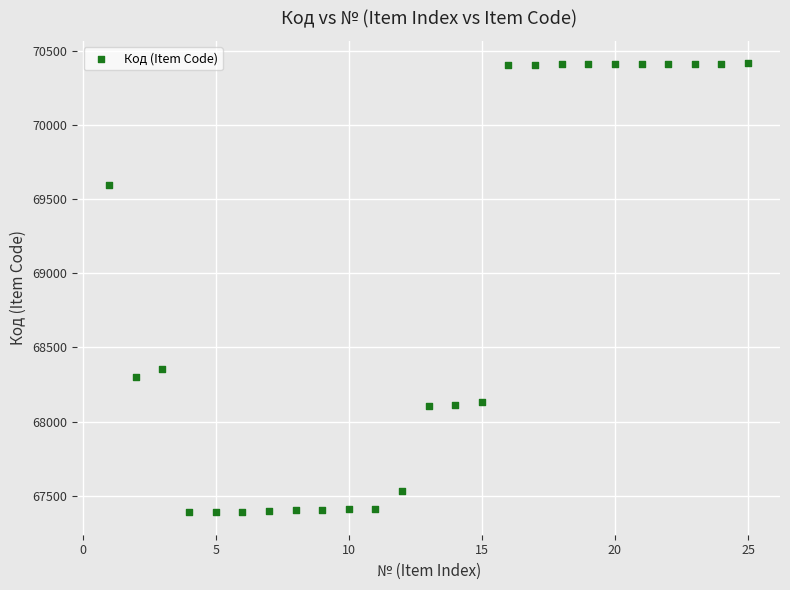

What is the range of X values (max minus min)?

24